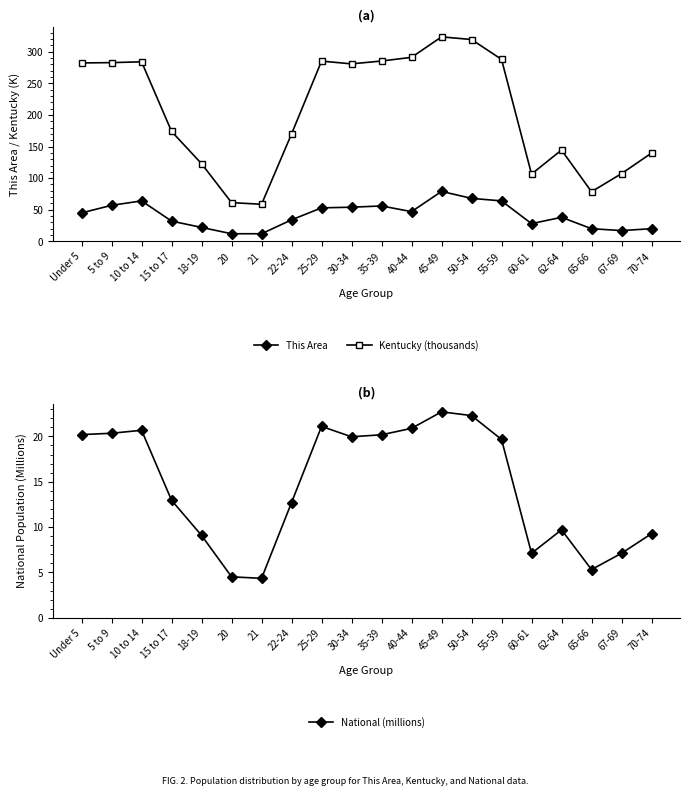

What position from the left is 67-69?

19